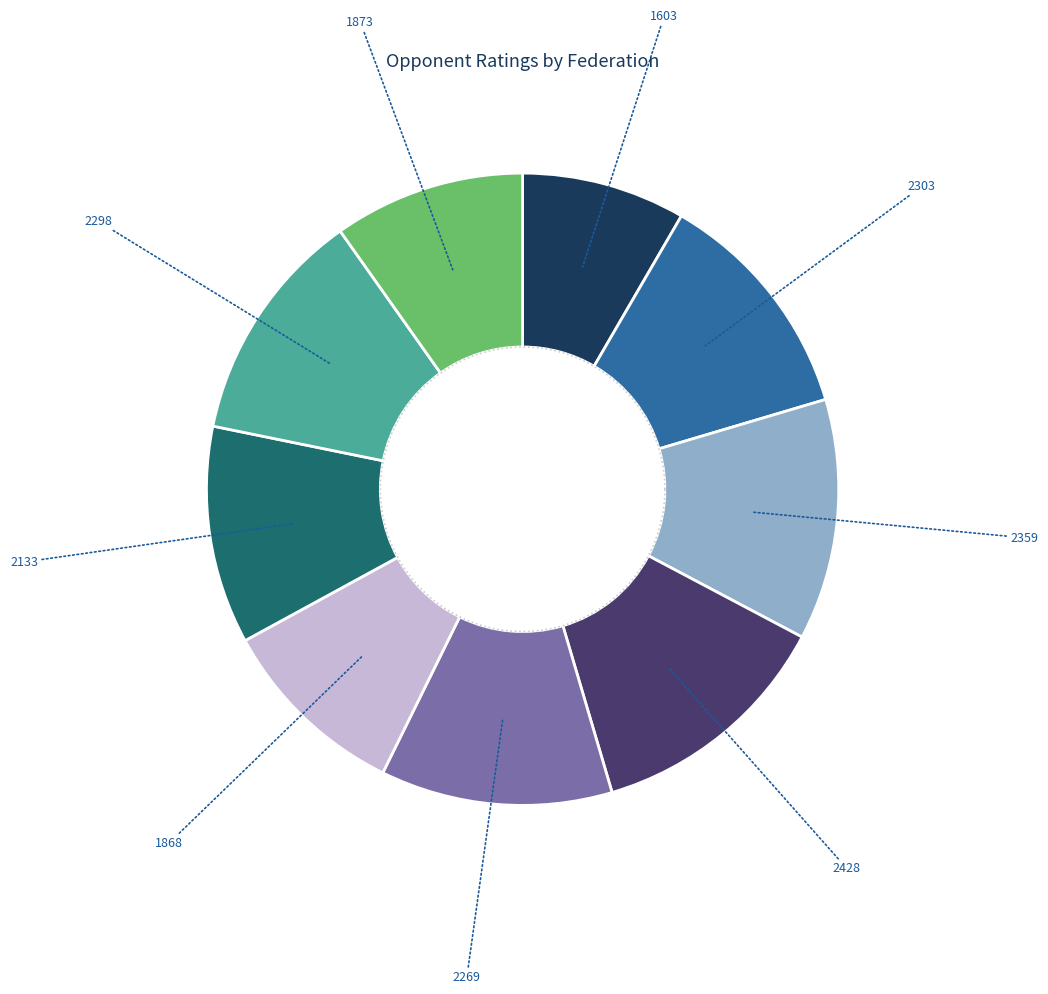

To the nearest percent, what is the average slice percentage?

11%